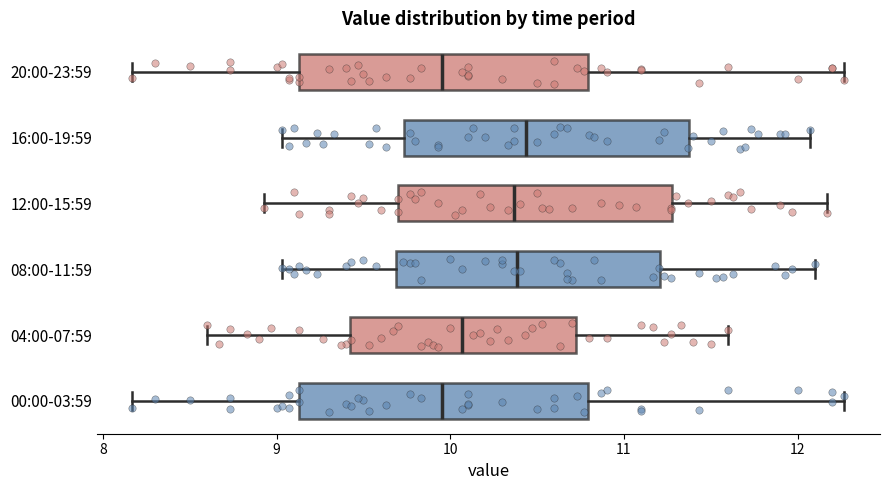

Reading bottom to top, read every box against the x-axis: the position of its median line, the range the box covers, and the ends of its whiskers. The values are not printed on the chart, so give them approximately, as read against the axis.

00:00-03:59: median 10.0, box 9.1 to 10.8, whiskers 8.2 to 12.3
04:00-07:59: median 10.1, box 9.4 to 10.7, whiskers 8.6 to 11.6
08:00-11:59: median 10.4, box 9.7 to 11.2, whiskers 9.0 to 12.1
12:00-15:59: median 10.4, box 9.7 to 11.3, whiskers 8.9 to 12.2
16:00-19:59: median 10.4, box 9.7 to 11.4, whiskers 9.0 to 12.1
20:00-23:59: median 10.0, box 9.1 to 10.8, whiskers 8.2 to 12.3